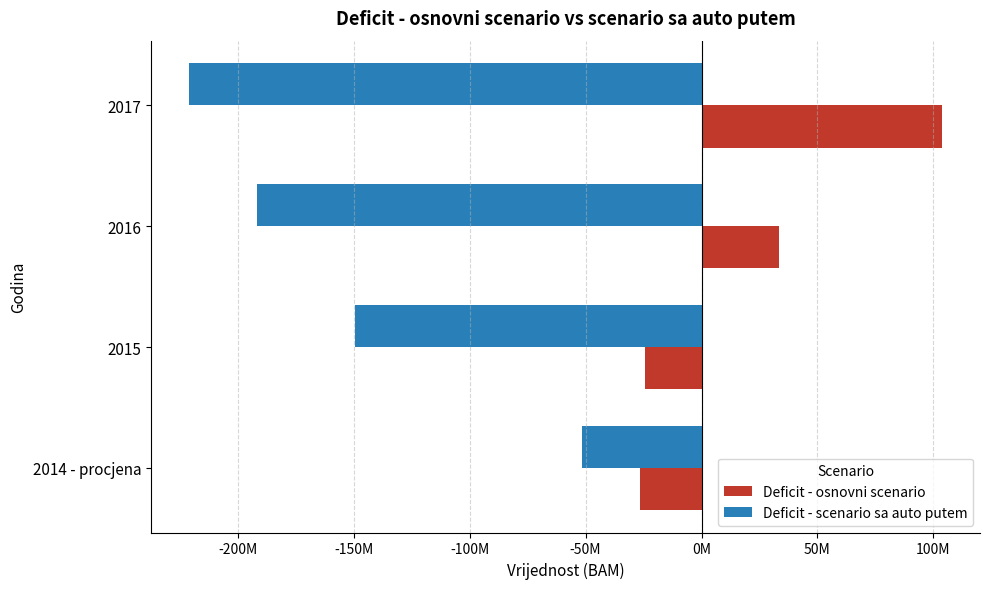

What are all the series names shown in the legend?

Deficit - osnovni scenario, Deficit - scenario sa auto putem